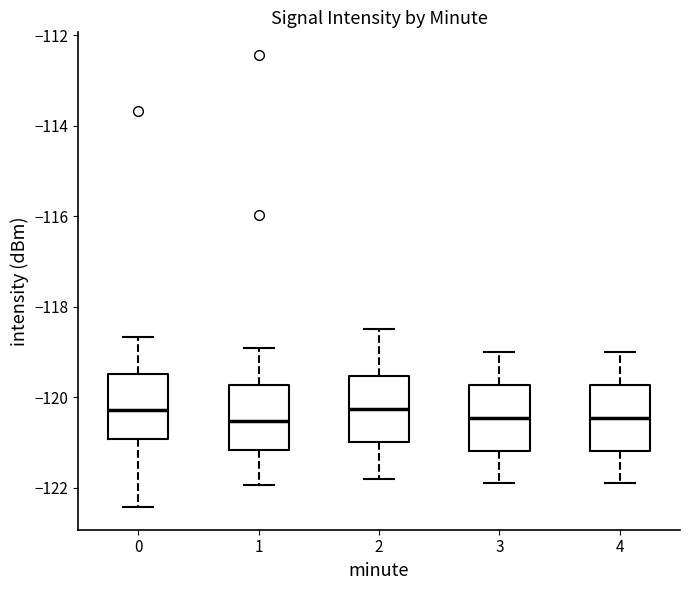

Where does the lower whisker of the box at x = 2 end on the y-axis? The values are not printed on the chart, so give them approximately, as read against the axis.

-121.8